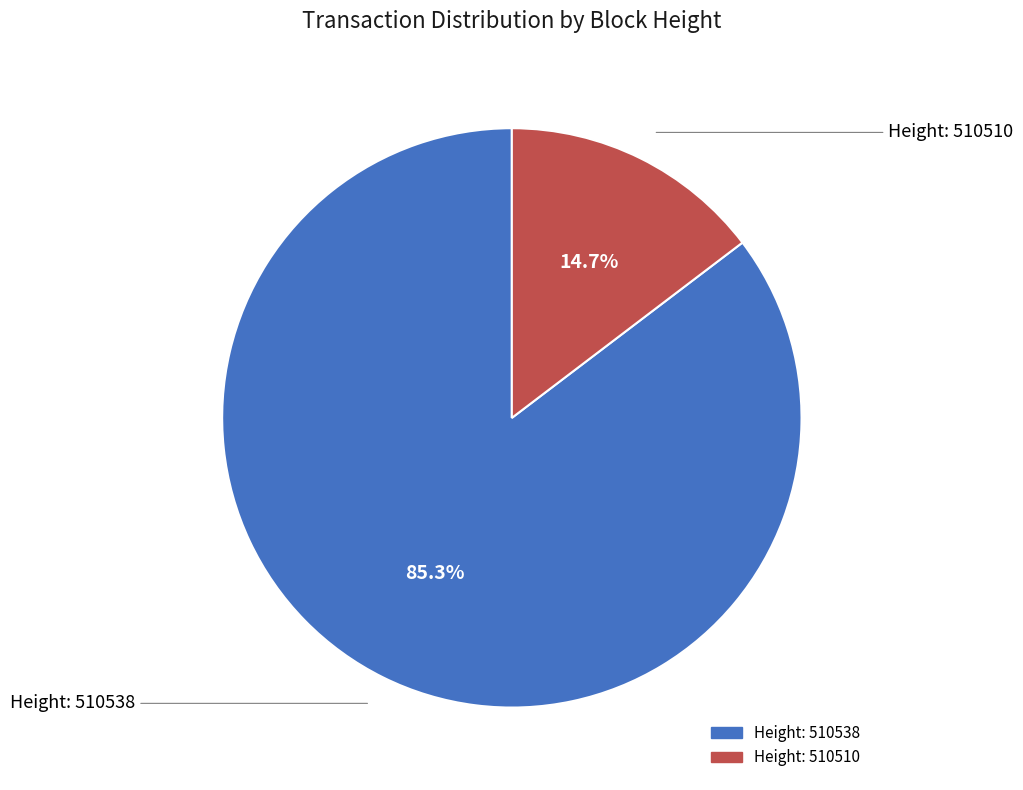

Is there any slice that represents more than half of the pie?

Yes